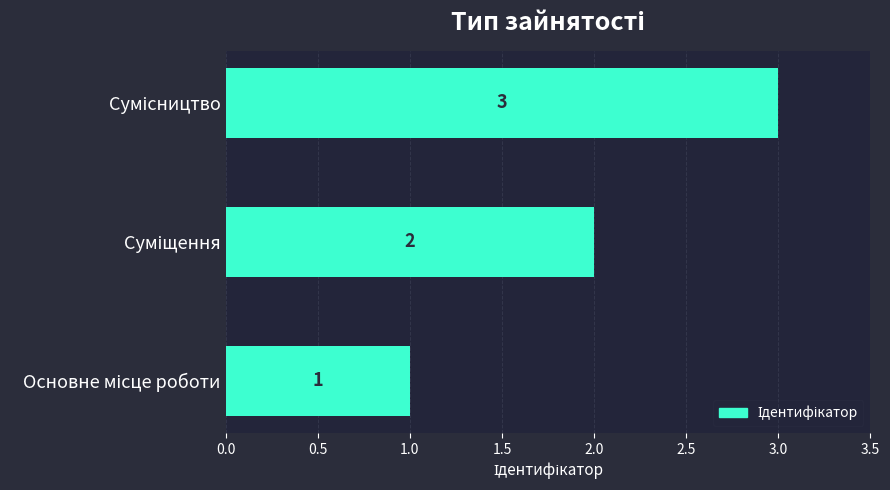

How many categories are shown in the chart?

3